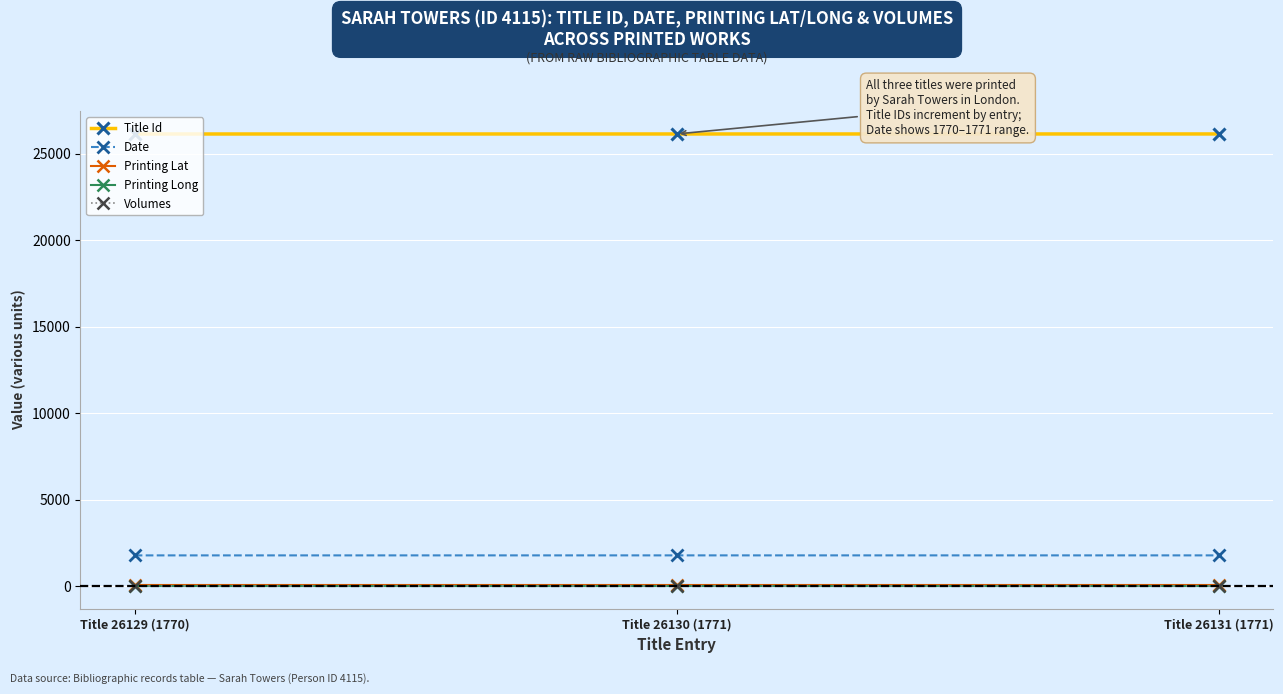

The Printing Lat series shows 51.5 at Title 26130 (1771). True or false?

True